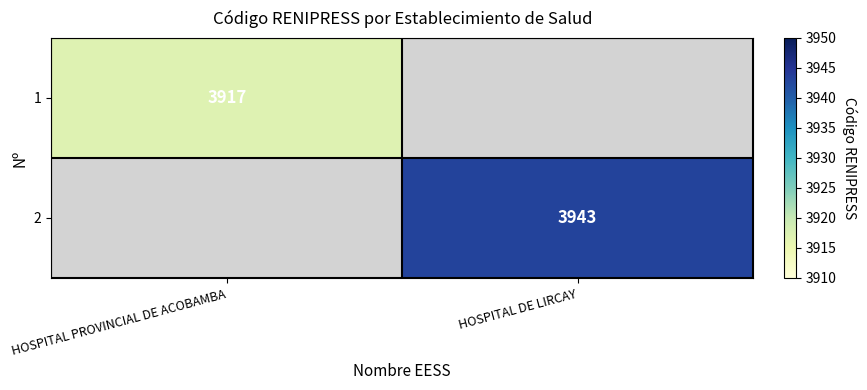

What is the maximum value shown in the chart?

3943